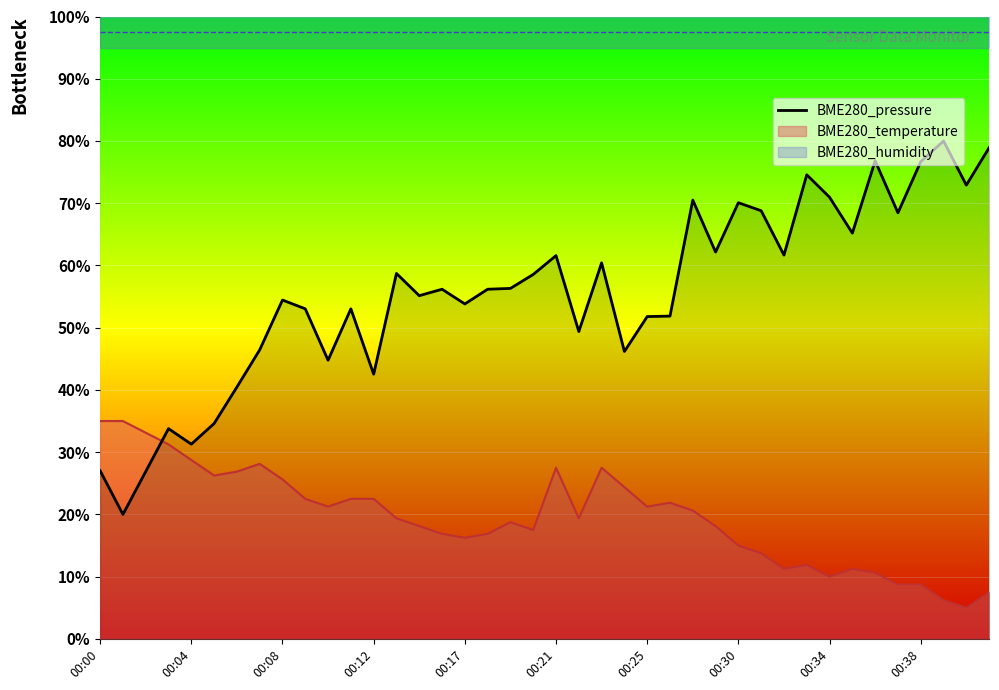

What is the average value?

55.6